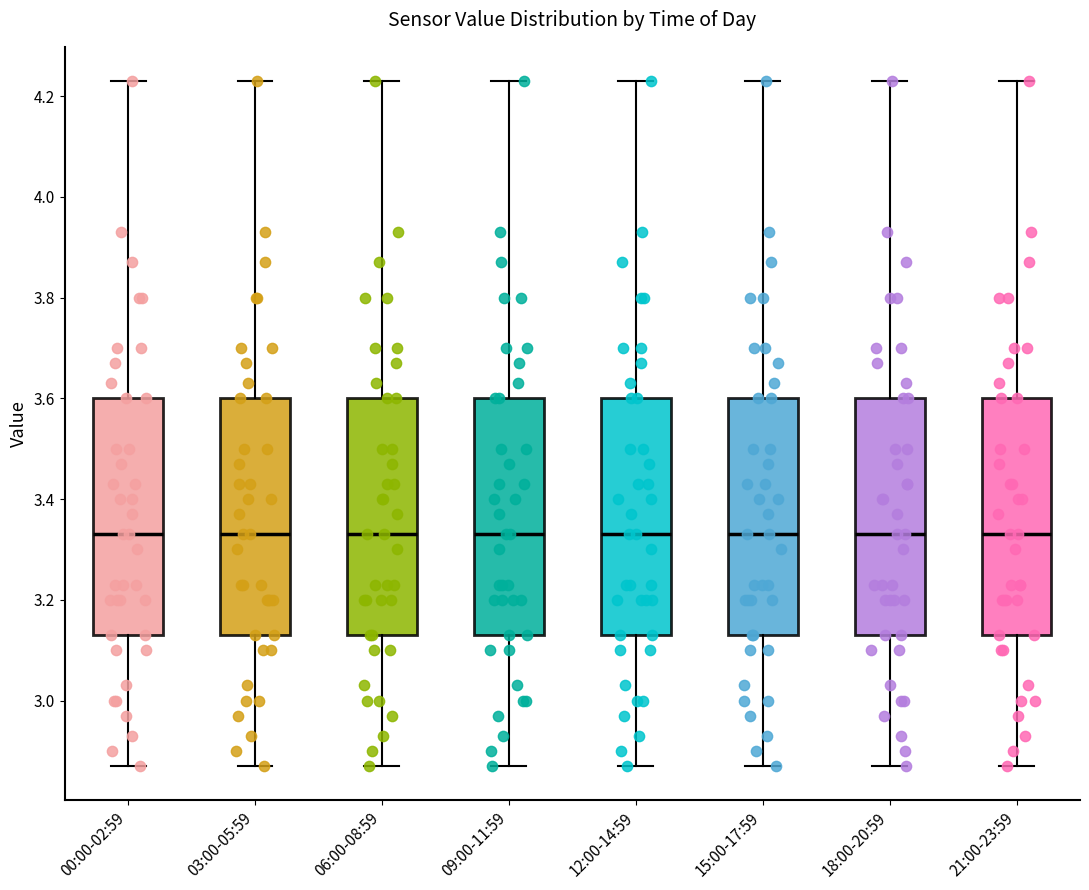

Where is the lower edge of the box for 18:00-20:59 on the y-axis? The values are not printed on the chart, so give them approximately, as read against the axis.

3.14